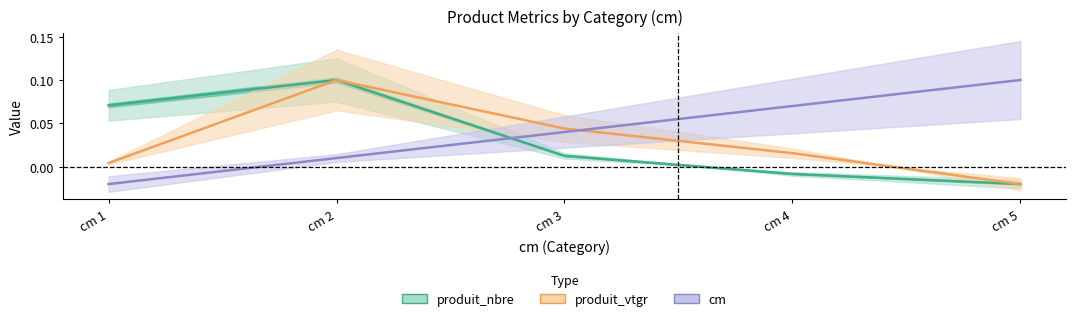

What is the value of the produit_nbre point at the 1st from the left?

0.1